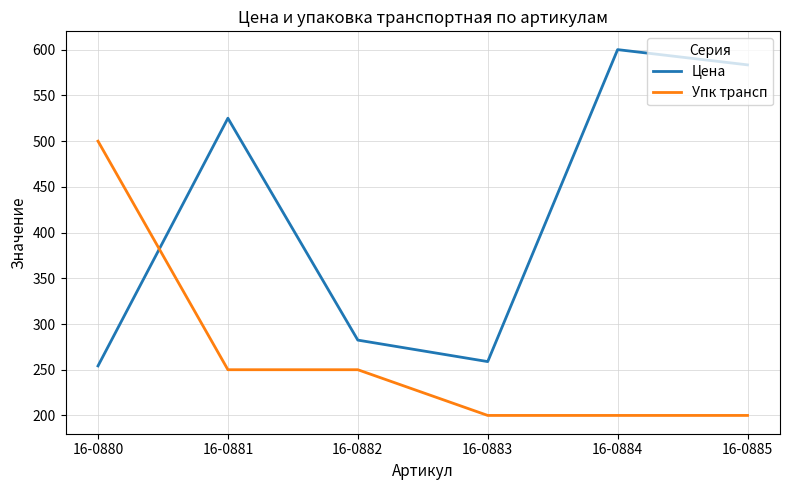

The Цена series shows 472.1 at 16-0882. True or false?

False